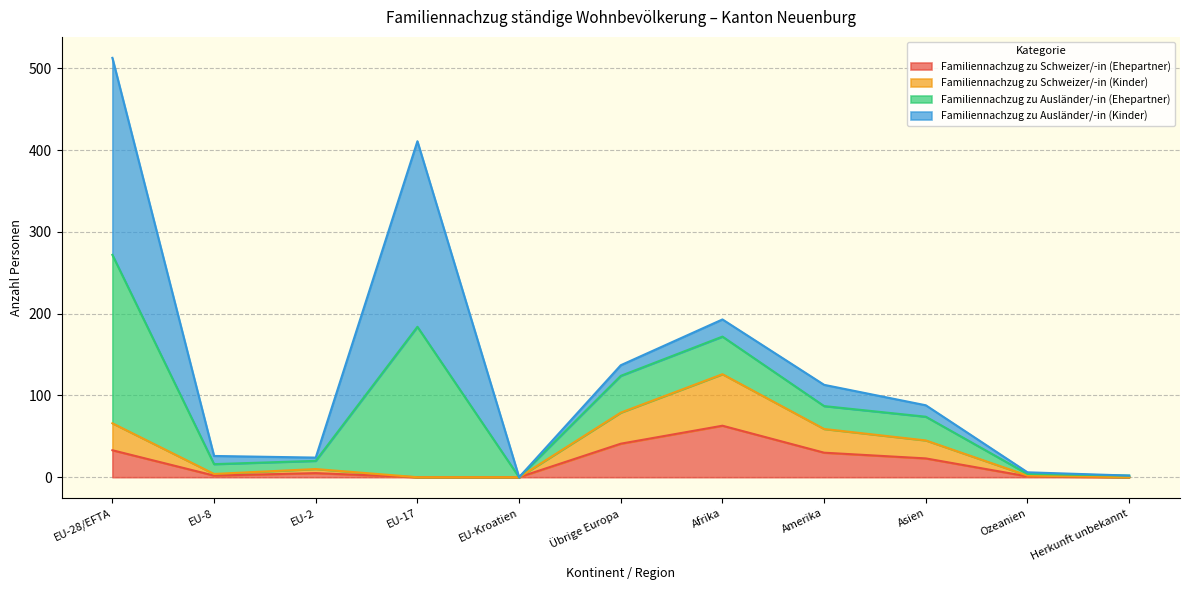

At which label does Familiennachzug zu Ausländer/-in (Ehepartner) first exceed 88?

EU-28/EFTA